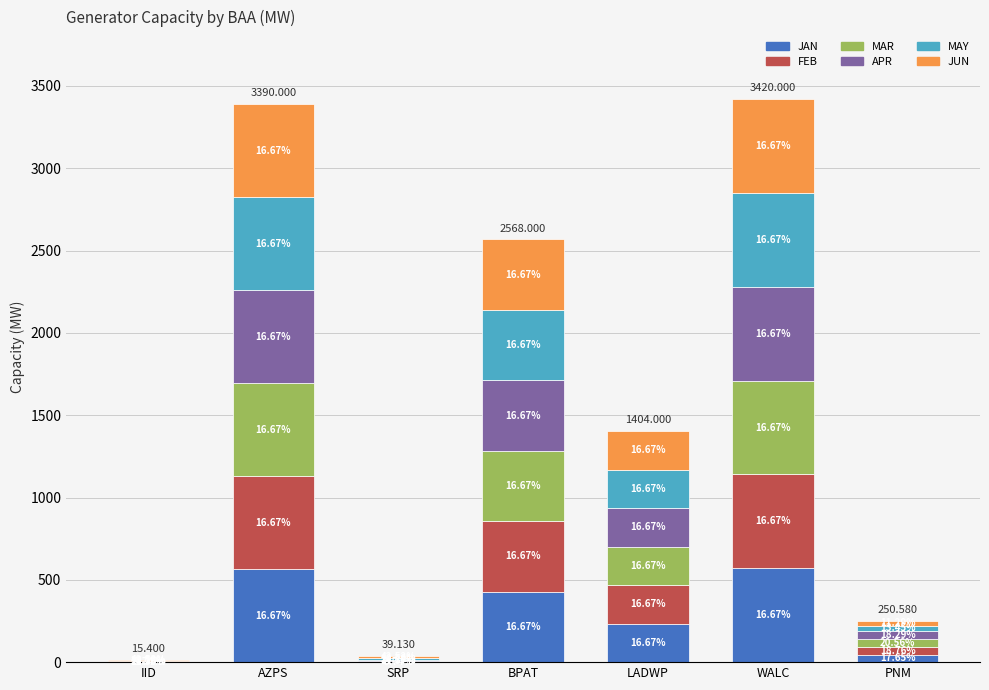

At which label is JAN closest to 285?

LADWP